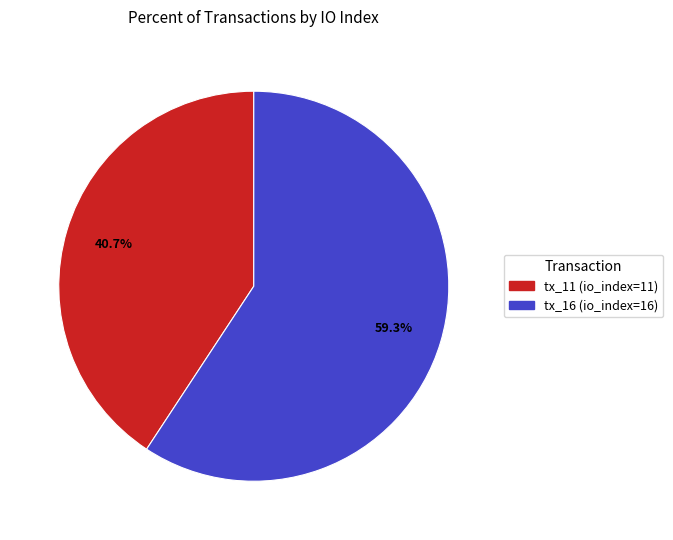

What is the largest slice in the pie chart?

tx_16